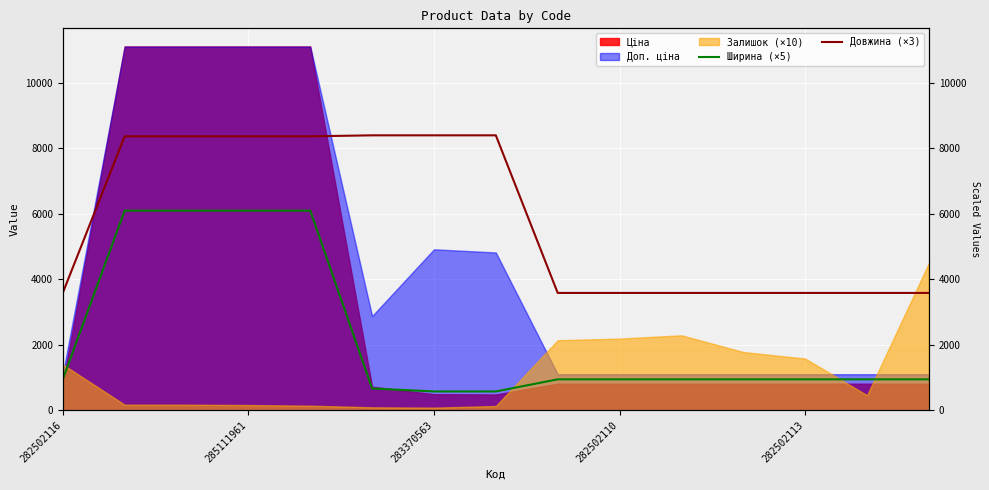

What position from the left is 282502113?

5